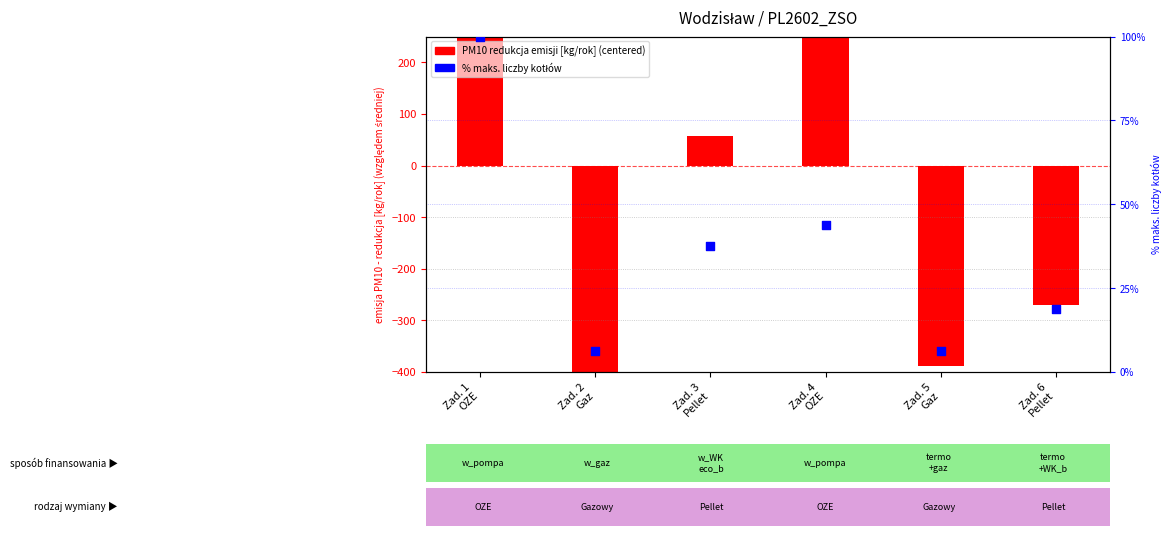

What are all the series names shown in the legend?

PM10 redukcja emisji [kg/rok] (centered), % maks. liczby kotłów